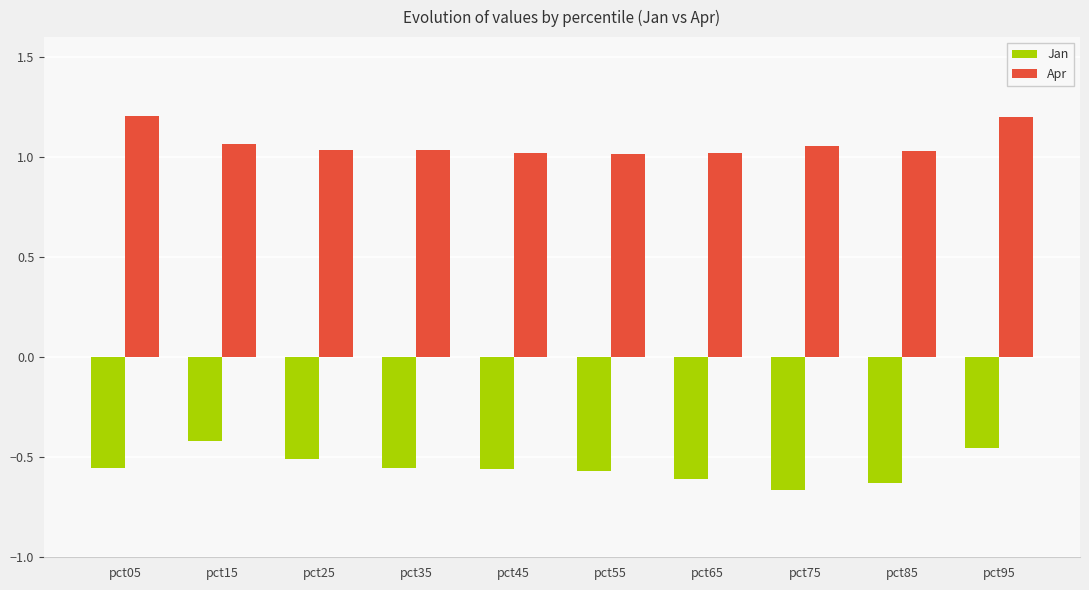

List the series in order of their peak value, highest first.

Apr, Jan